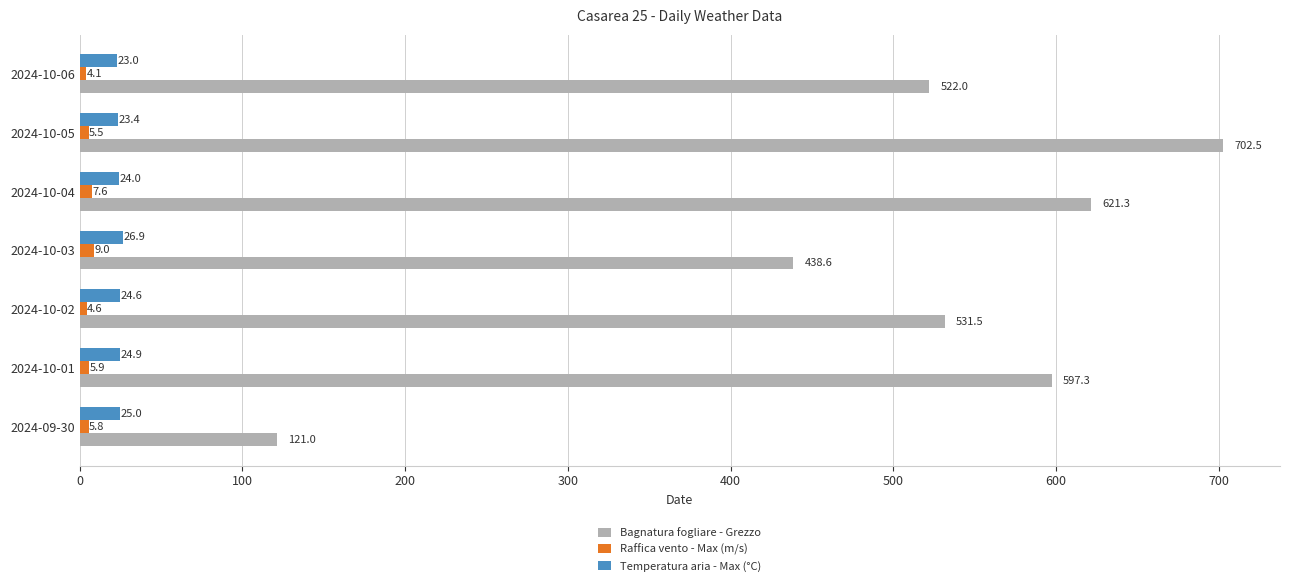

Count the number of categories in the chart.

7